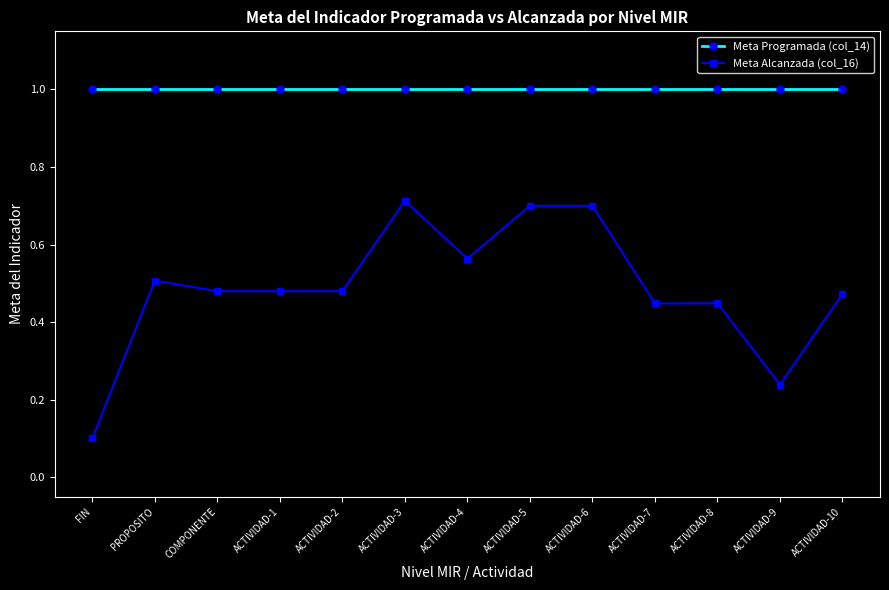

True or false: Meta Alcanzada (col_16) and Meta Programada (col_14) cross at least once.

False